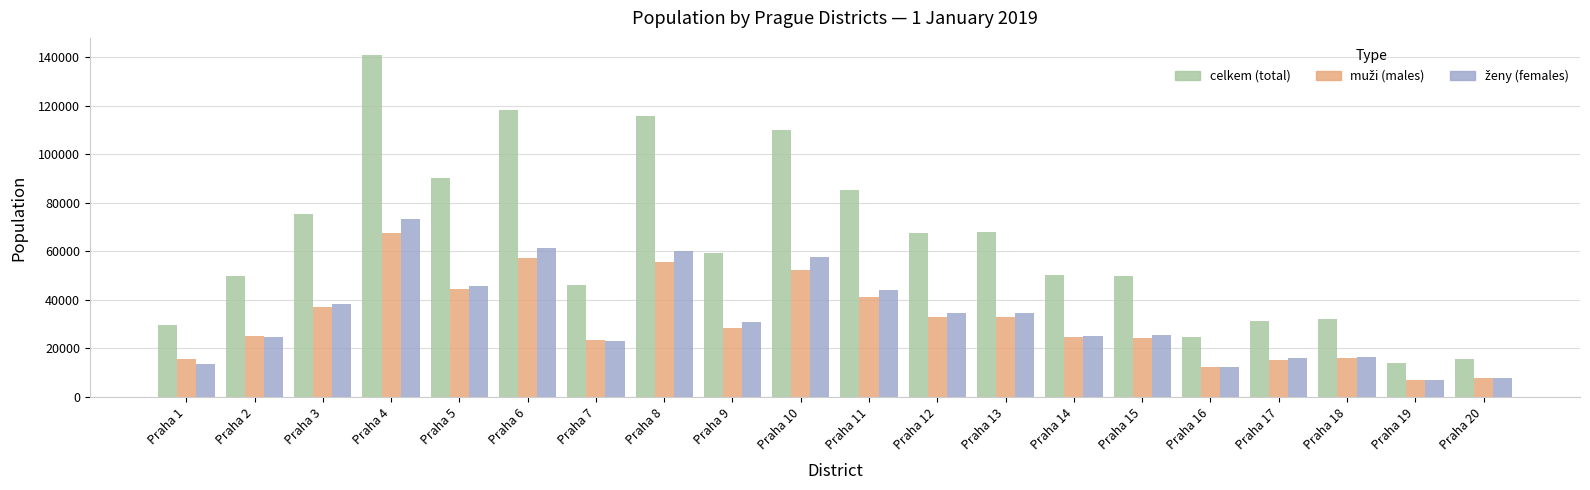

Which category has the highest value across all series?

Praha 4